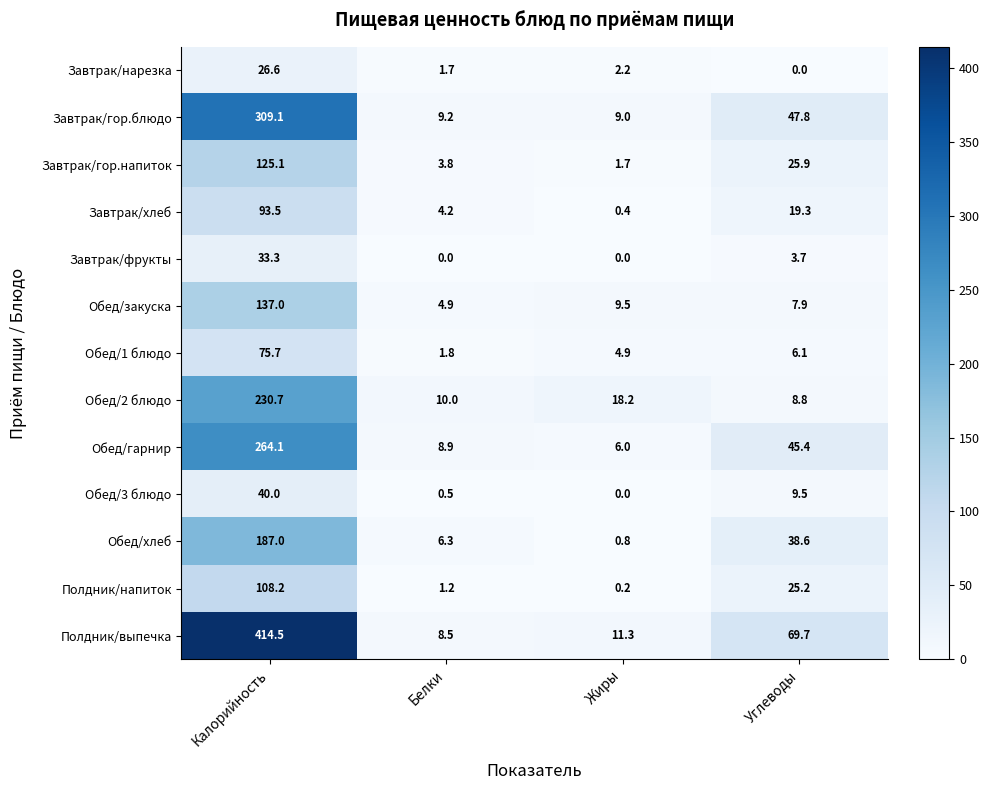

At which label is Обед/3 блюдо closest to 20?

Углеводы